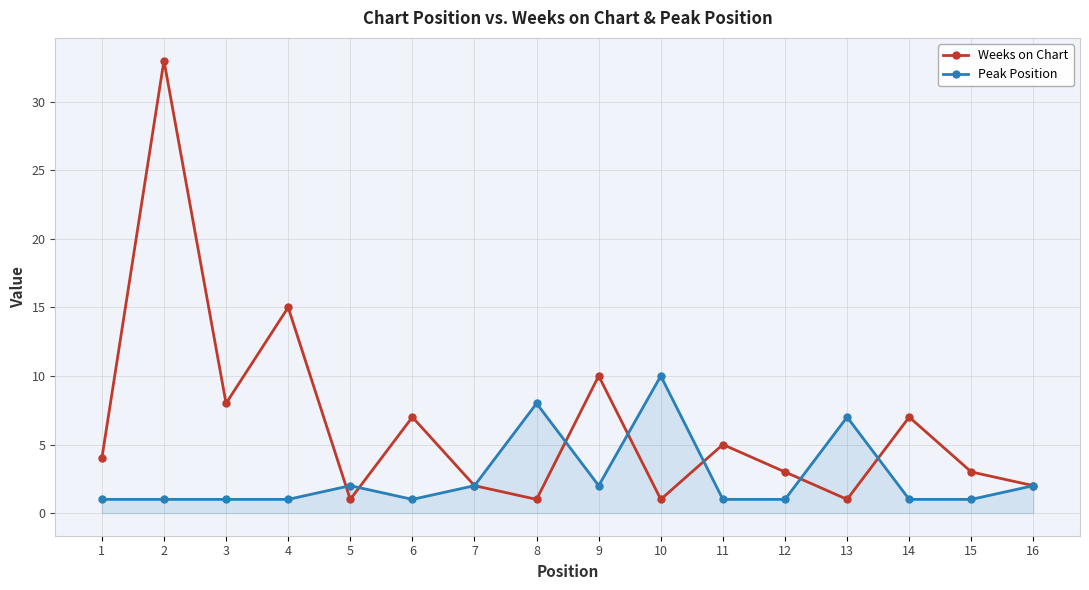

Reading right to left, transcribe all the data shown in this chart.

Weeks on Chart: 2	3	7	1	3	5	1	10	1	2	7	1	15	8	33	4
Peak Position: 2	1	1	7	1	1	10	2	8	2	1	2	1	1	1	1